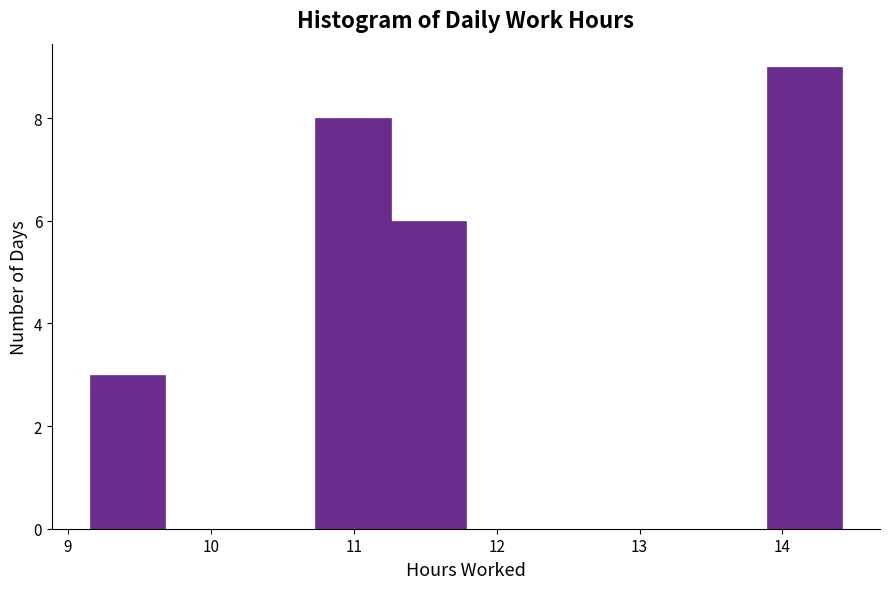

Reading left to right, list every bar in this chart as the range it spans on the x-axis followed by its height. Neither the bar edges nor the heights are printed on the chart, so give them approximately, as read against the axes.

9.2 to 9.7: 3
9.7 to 10.2: 0
10.2 to 10.7: 0
10.7 to 11.3: 8
11.3 to 11.8: 6
11.8 to 12.3: 0
12.3 to 12.8: 0
12.8 to 13.4: 0
13.4 to 13.9: 0
13.9 to 14.4: 9